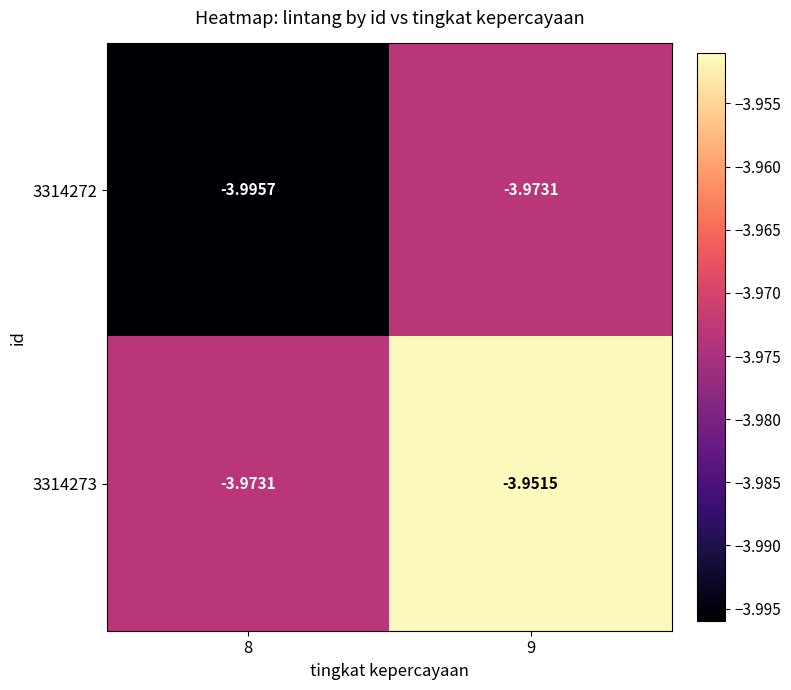

Which category has the highest value across all series?

9